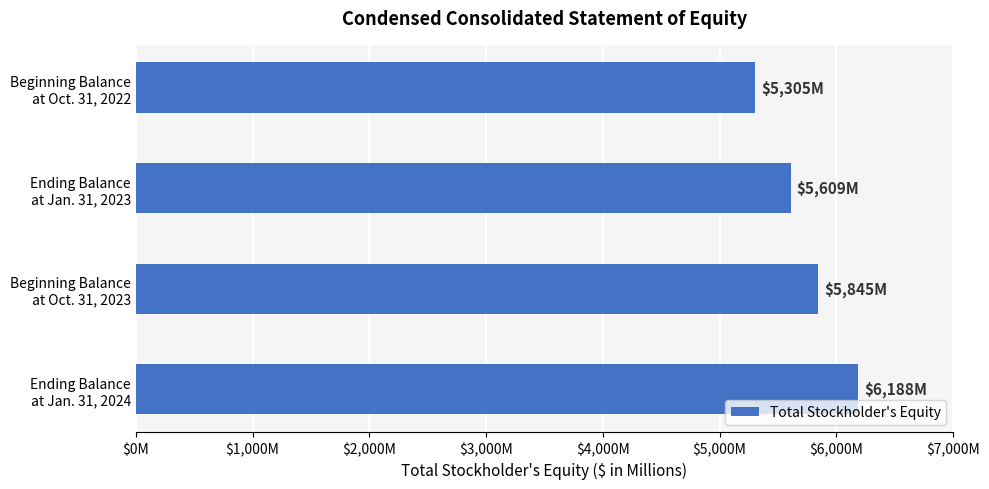

What is the sum of all values?

22947